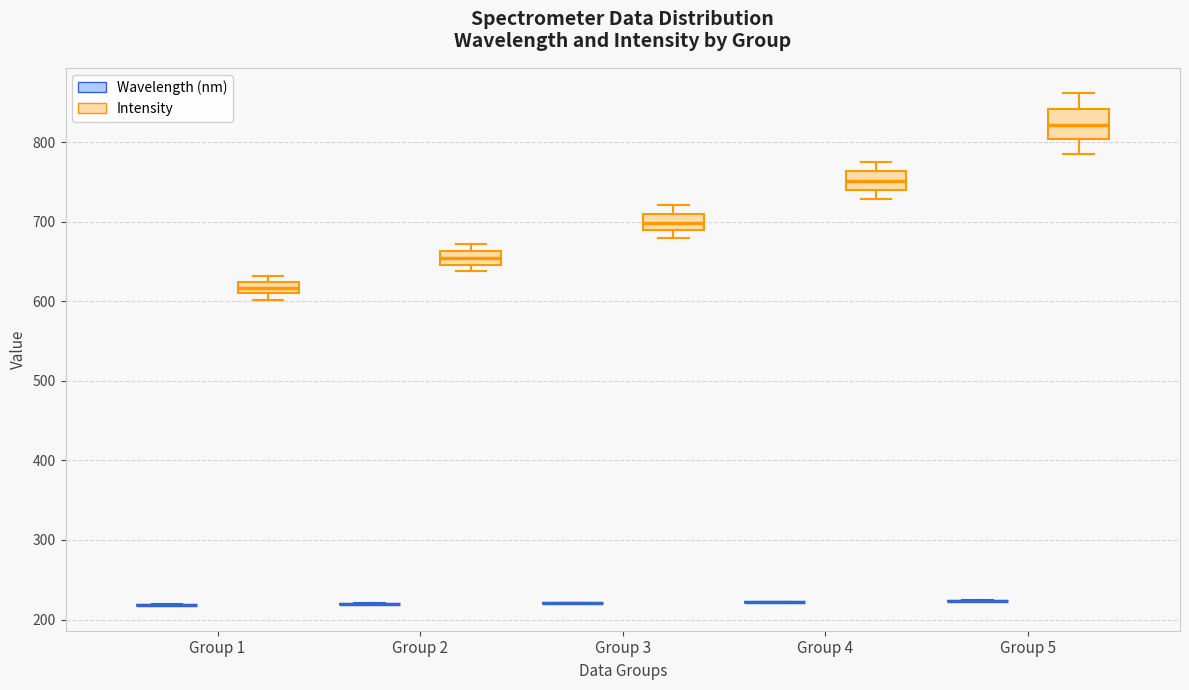

Comparing the boxes themselves (not the whiskers), which one is the tallest?

Group 5 (Intensity)